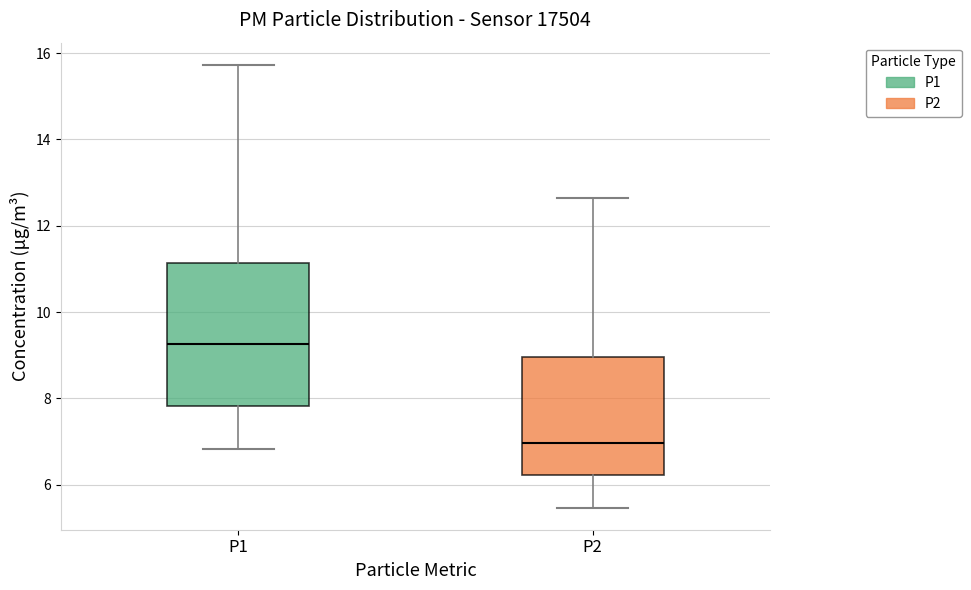

Reading left to right, read every box against the y-axis: the position of its median line, the range the box covers, and the ends of its whiskers. The values are not printed on the chart, so give them approximately, as read against the axis.

P1: median 9.2, box 7.8 to 11.2, whiskers 6.8 to 15.8
P2: median 7.0, box 6.2 to 9.0, whiskers 5.4 to 12.6